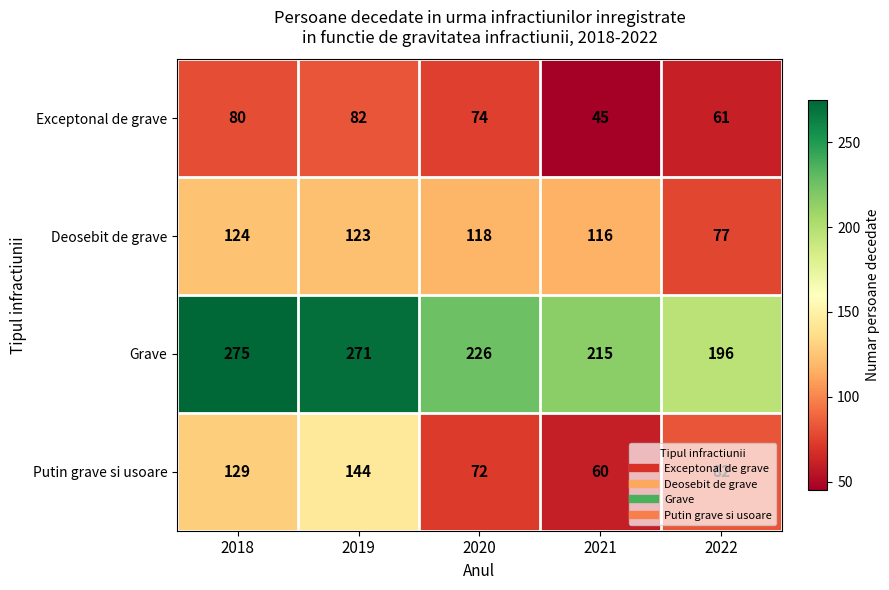

What is the sum of all Grave values?

1183